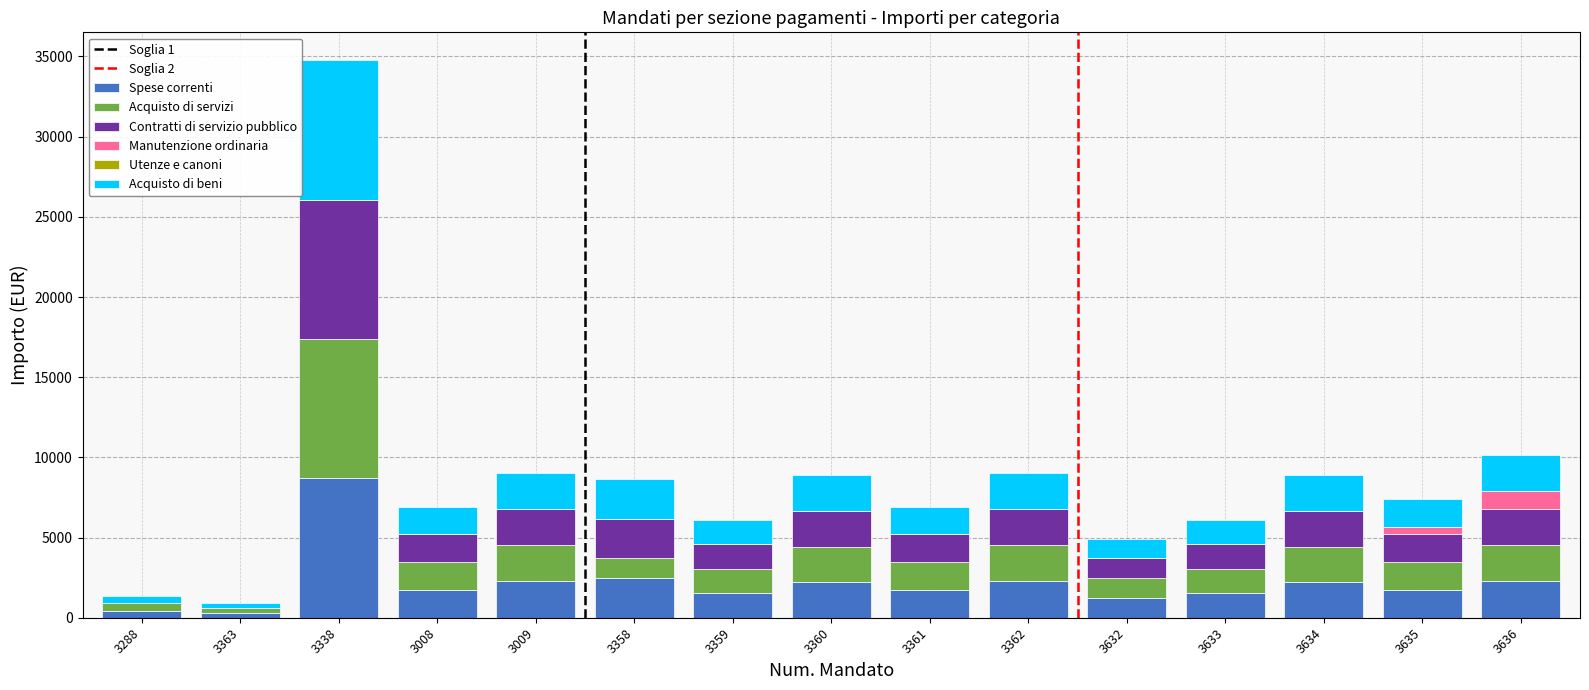

Is it true that Spese correnti equals 1734.0 at 3635?

True